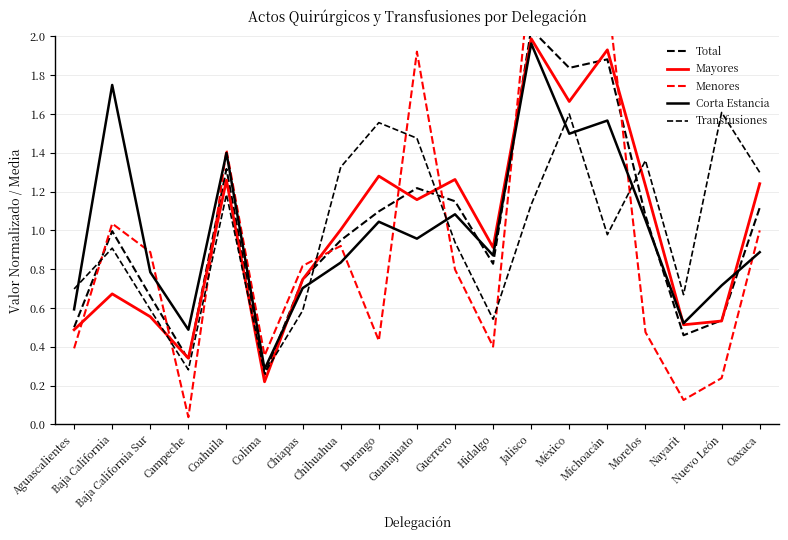

Reading right to left, extract all data points from this chart.

Total: 1.1	0.5	0.5	1.1	1.9	1.8	2.0	0.8	1.2	1.2	1.1	0.9	0.7	0.3	1.3	0.3	0.7	1.0	0.5
Mayores: 1.2	0.5	0.5	1.2	1.9	1.7	2.0	0.9	1.3	1.2	1.3	1.0	0.7	0.2	1.3	0.3	0.6	0.7	0.5
Menores: 1.0	0.2	0.1	0.5	2.2	3.2	2.4	0.4	0.8	1.9	0.4	0.9	0.8	0.4	1.4	0.0	0.9	1.0	0.4
Corta Estancia: 0.9	0.7	0.5	1.1	1.6	1.5	2.0	0.9	1.1	1.0	1.0	0.8	0.7	0.3	1.4	0.5	0.8	1.7	0.6
Transfusiones: 1.3	1.6	0.7	1.4	1.0	1.6	1.1	0.5	0.9	1.5	1.6	1.3	0.6	0.3	1.2	0.3	0.6	0.9	0.7